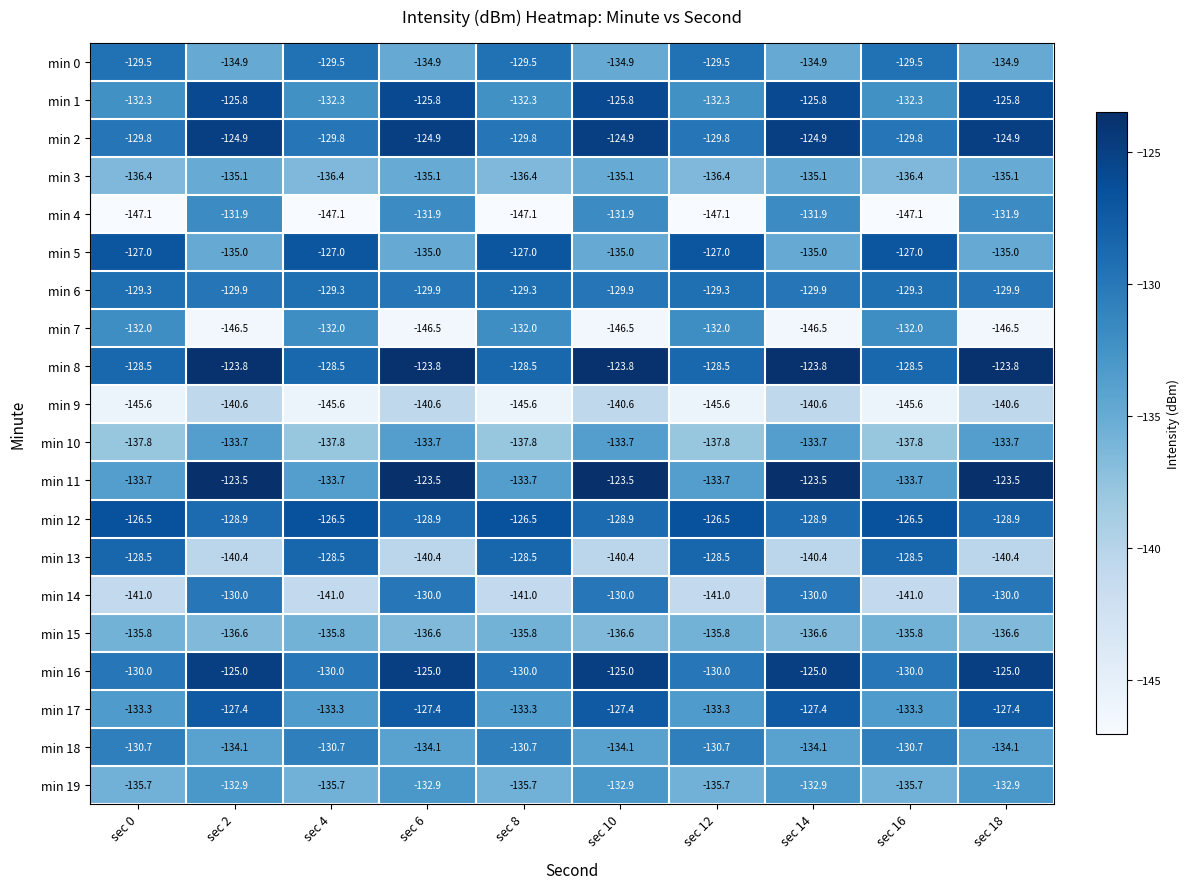

List the series in order of their peak value, lowest first.

min 9, min 15, min 3, min 10, min 19, min 7, min 4, min 18, min 14, min 0, min 6, min 13, min 17, min 5, min 12, min 1, min 16, min 2, min 8, min 11